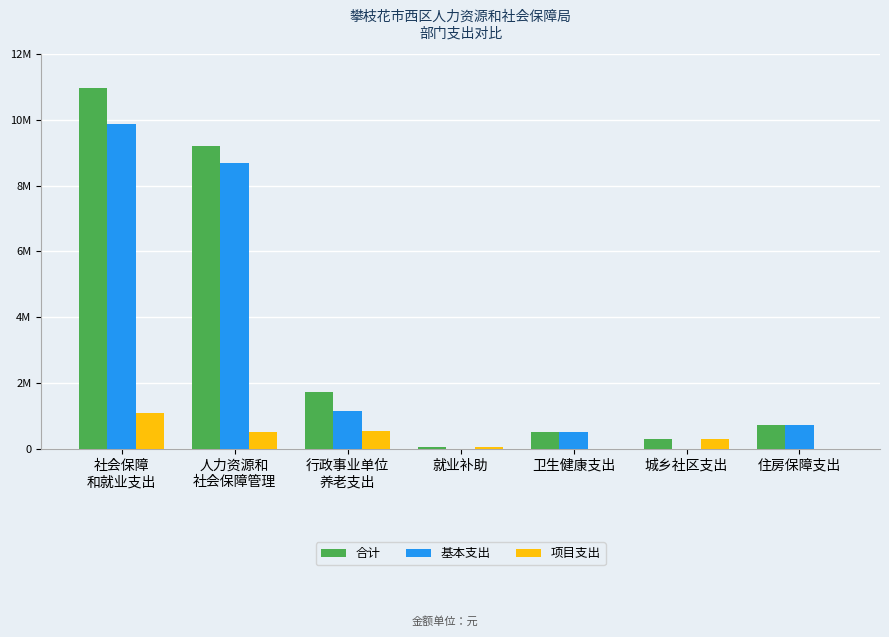

What are all the series names shown in the legend?

合计, 基本支出, 项目支出